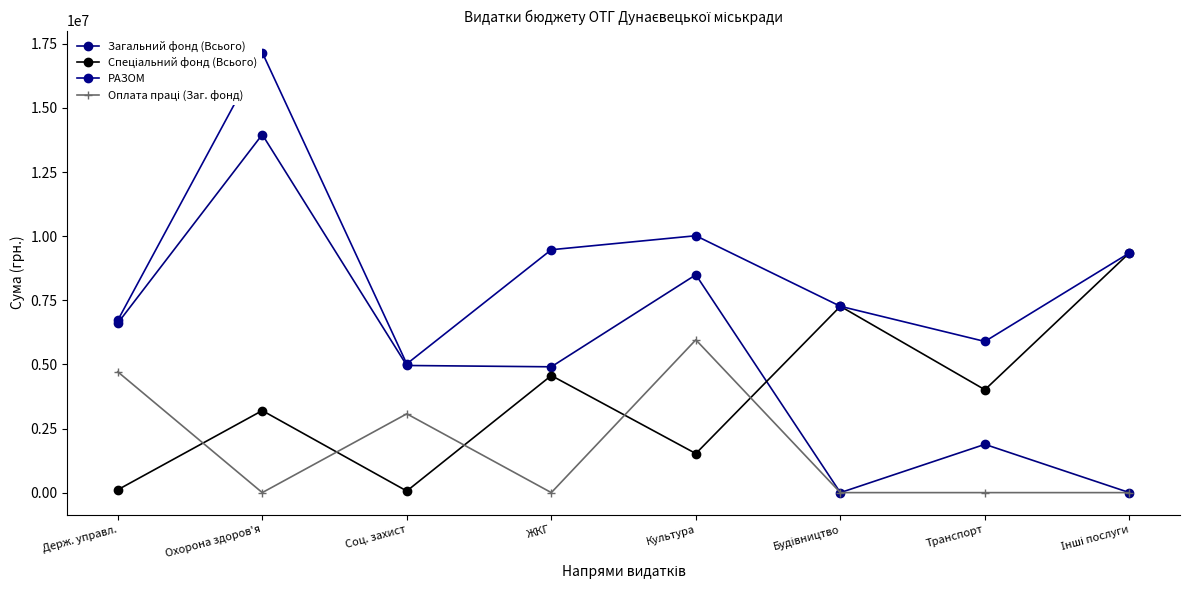

Which series has the largest total across all categories?

РАЗОМ